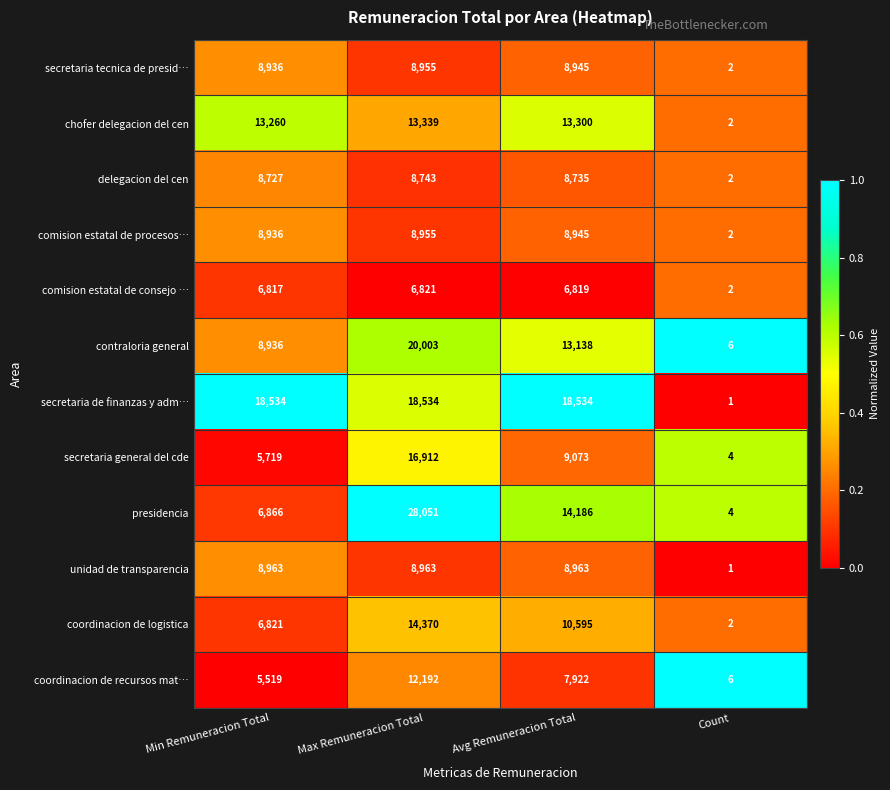

Rank the categories by secretaria general del cde value from lowest to highest.

Count, Min Remuneracion Total, Avg Remuneracion Total, Max Remuneracion Total